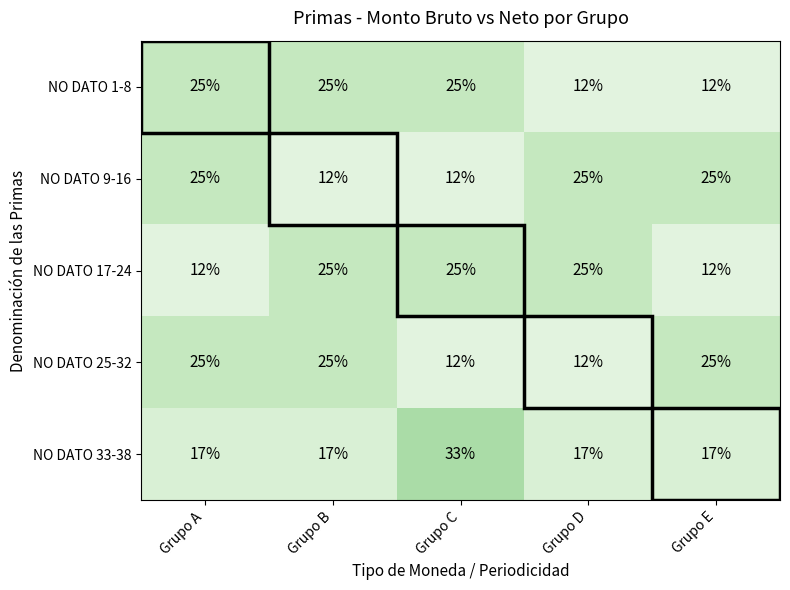

What is the difference between the highest and lowest values at Grupo C?

21